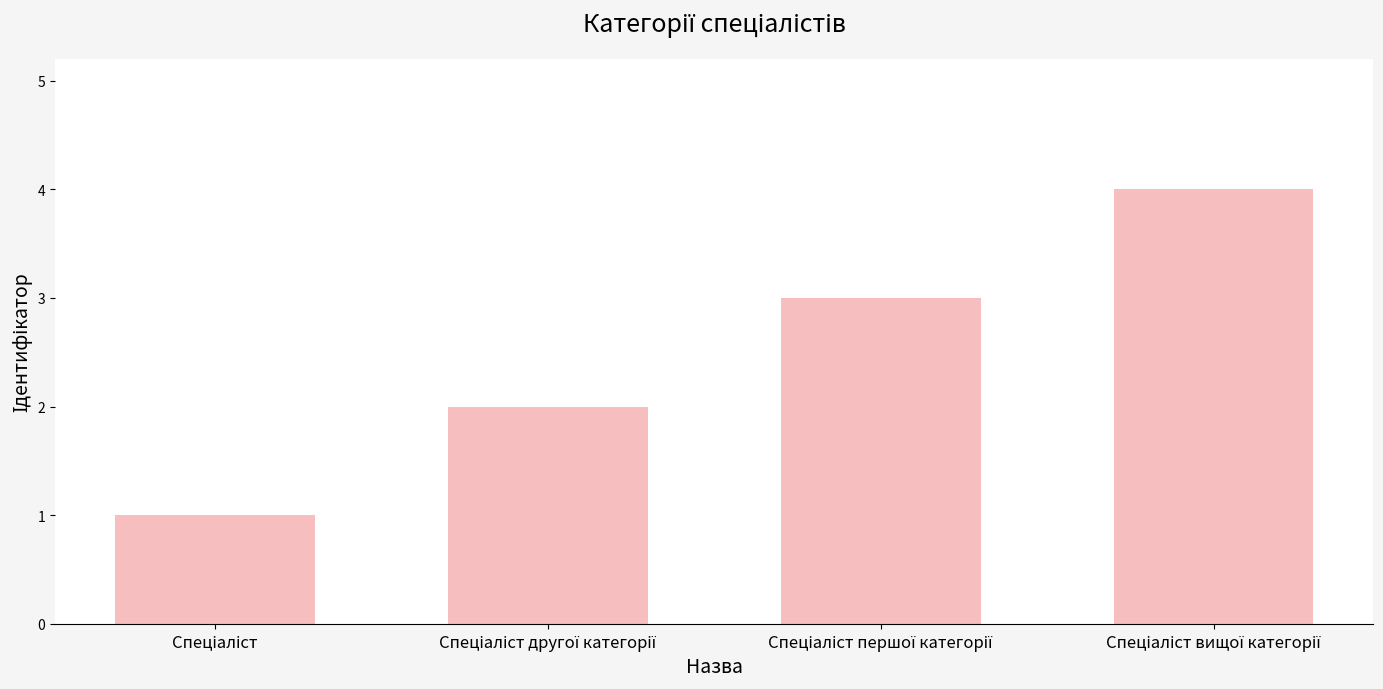

What is the sum of all values?

10